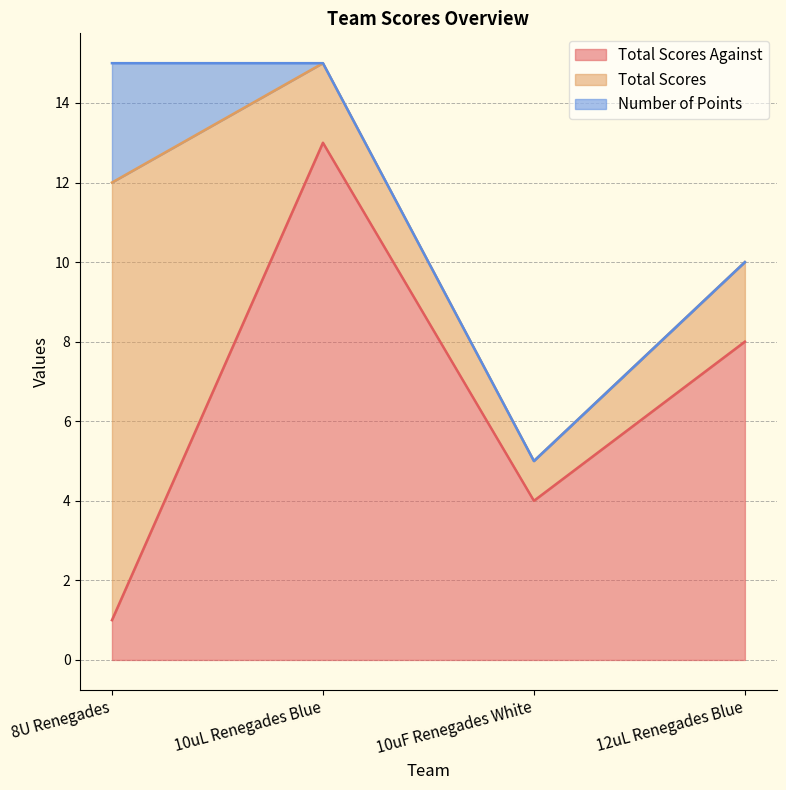

At 10uF Renegades White, list the series in order from largest to smallest.

Total Scores Against, Total Scores, Number of Points